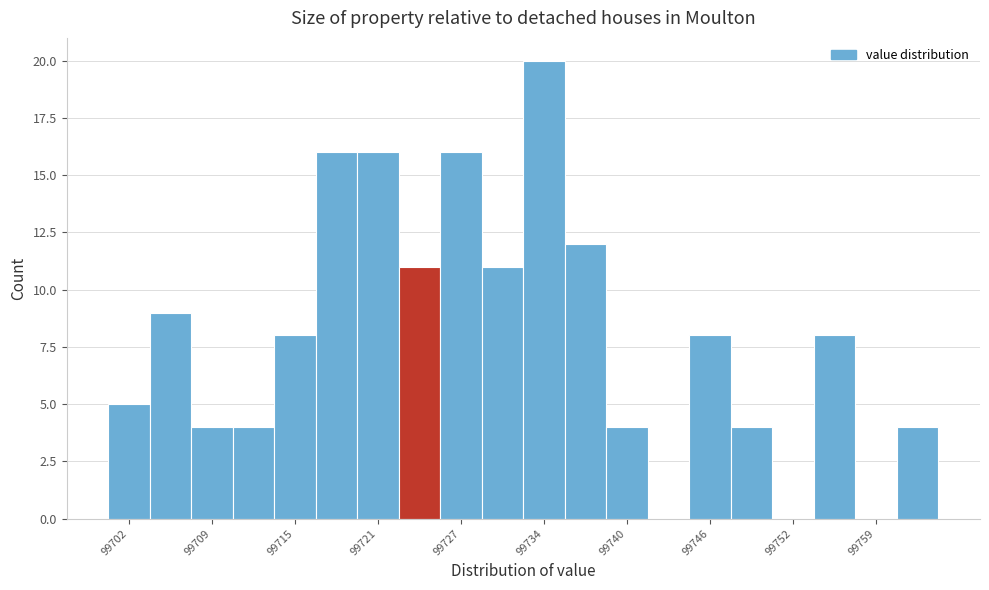

Around what value on the x-axis is the tallest bar? Give the approximate position of its centre, as read against the axis.

99734